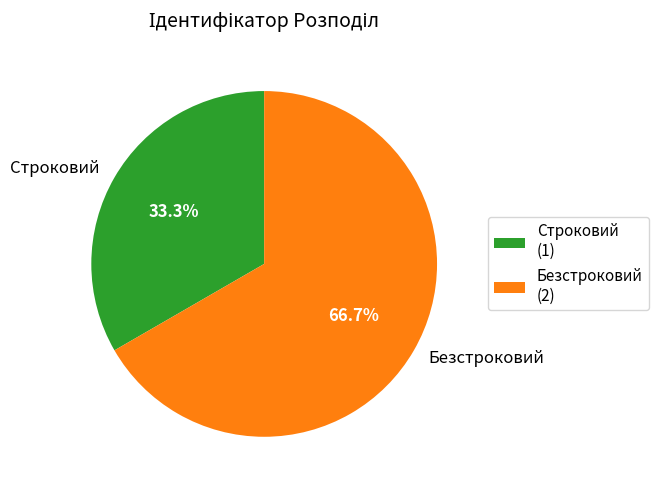

To the nearest percent, what portion does Безстроковий represent?

67%